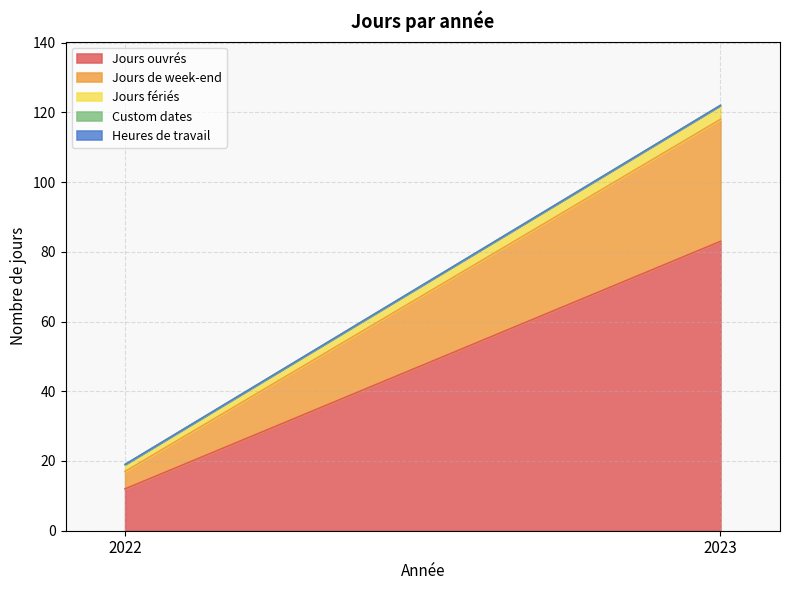

List the series in order of their peak value, lowest first.

Custom dates, Heures de travail, Jours fériés, Jours de week-end, Jours ouvrés